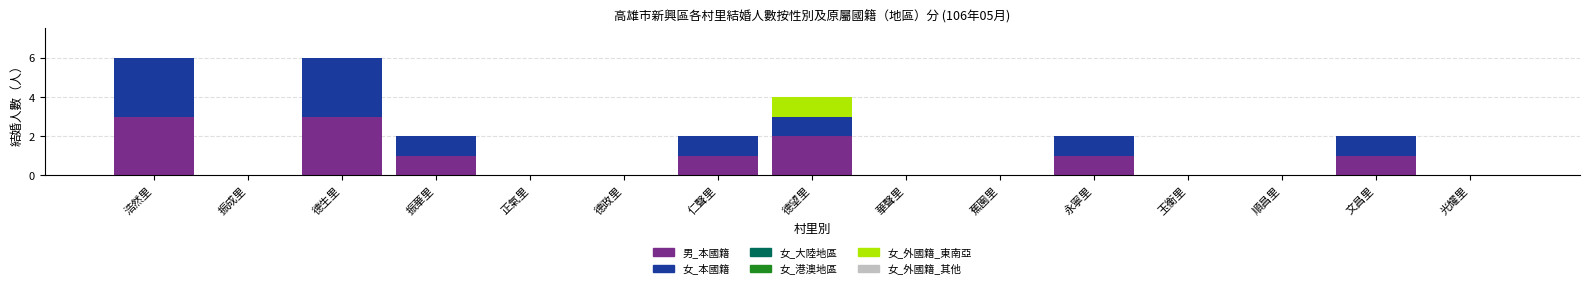

What is the highest value of the 男_本國籍 series?

3